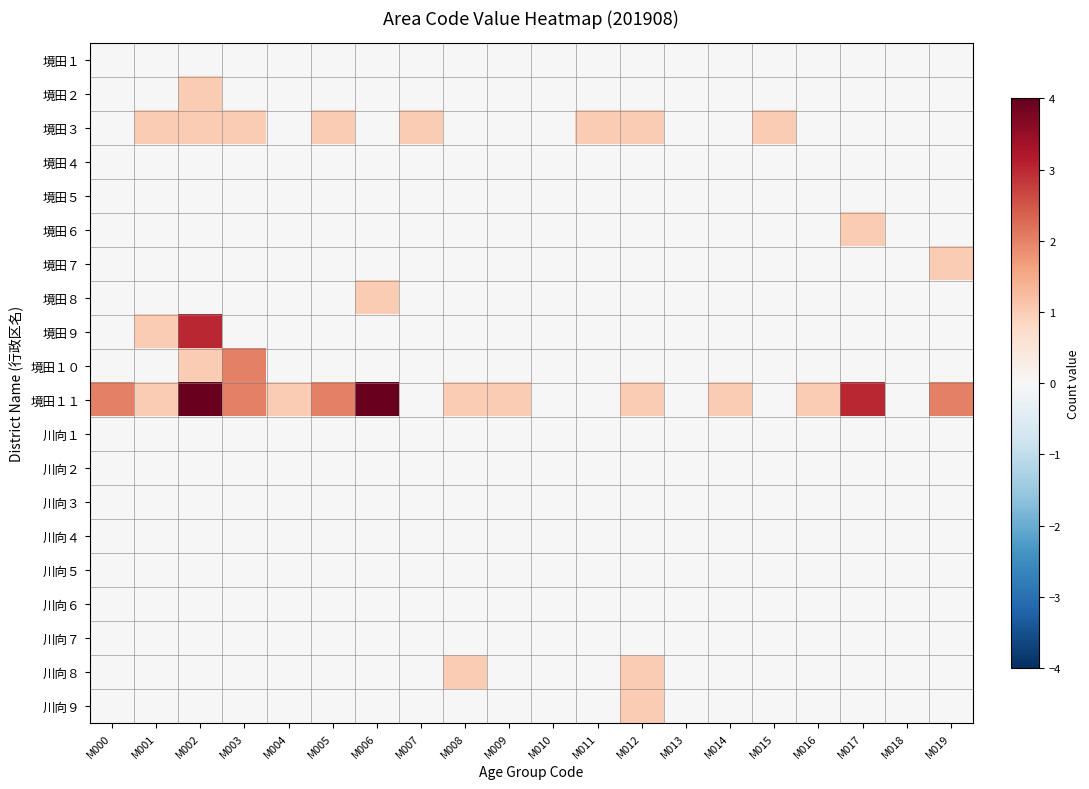

Which series has the largest range (max minus min)?

境田１１